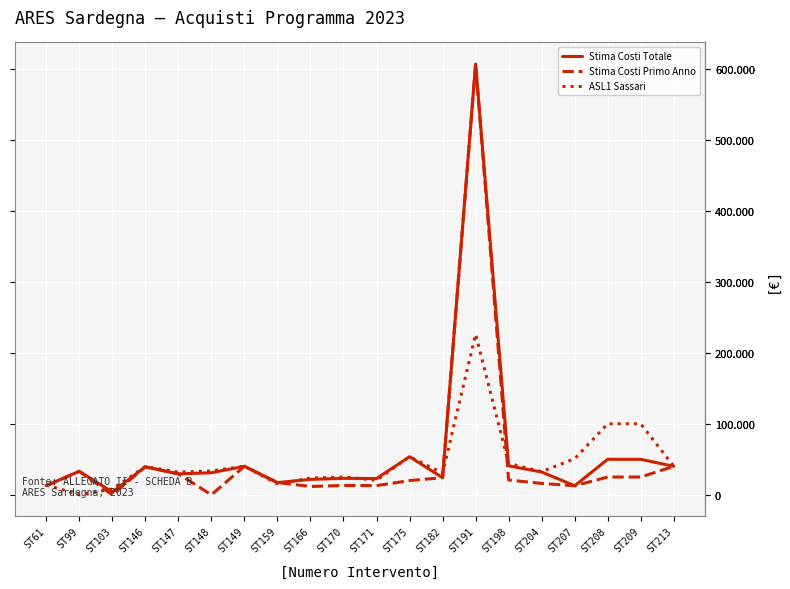

Is this an area chart (filled region under the line)?

No